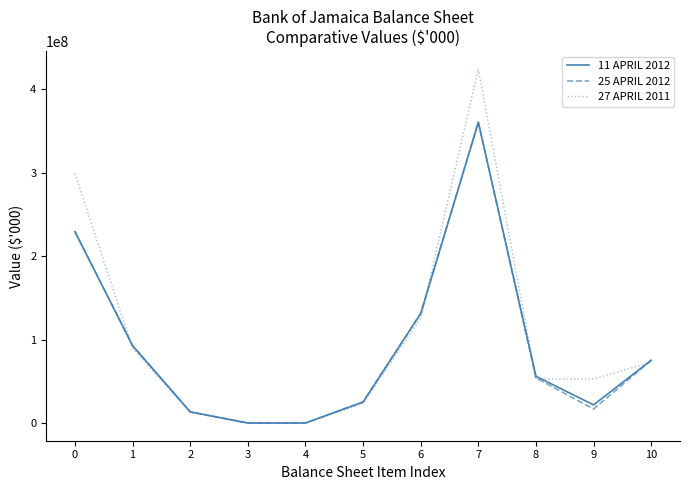

What is the spread (max minus min) of values at 9?

36063386